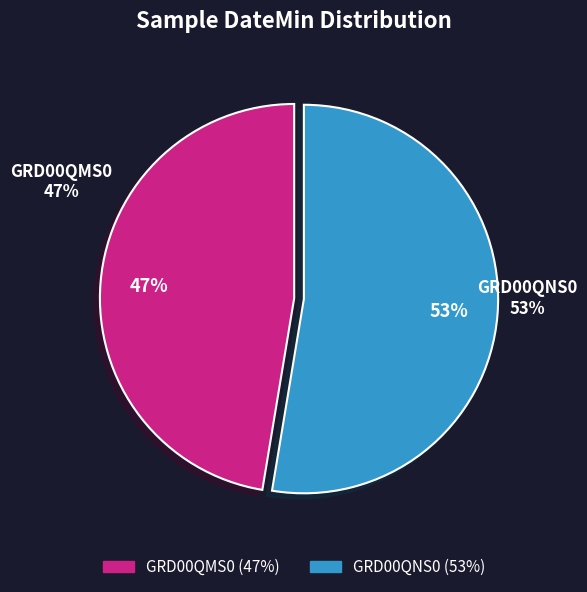

What is the total percentage of GRD00QMS0 and GRD00QNS0?

100.0%